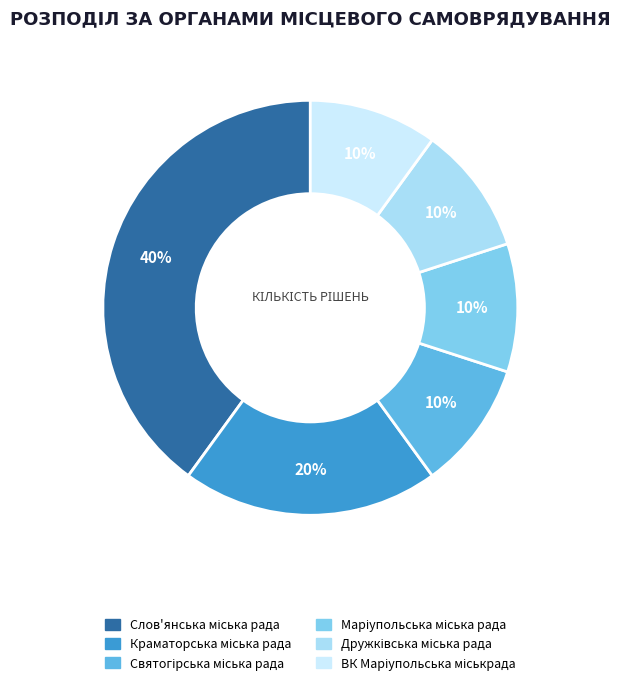

What percentage do Слов'янська міська рада and Дружківська міська рада together represent?

50.0%